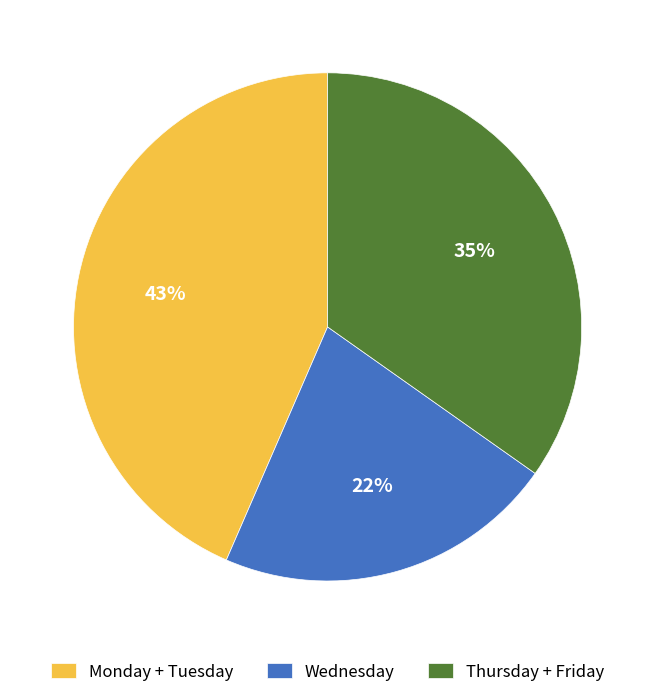

How many segments does this pie chart have?

3